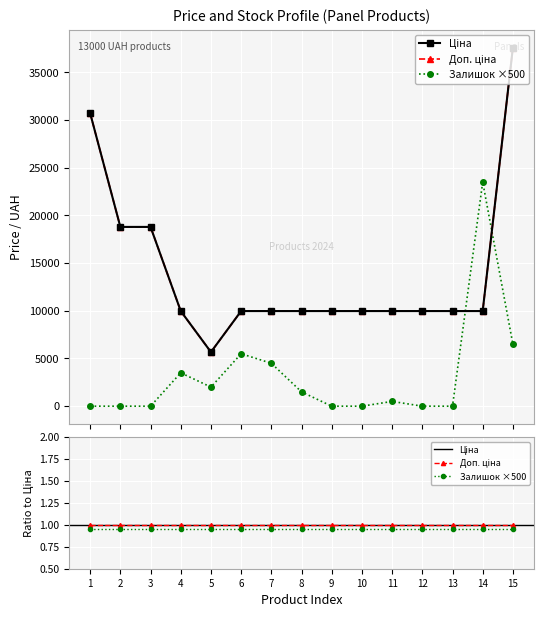

Which series has the largest total across all categories?

Ціна